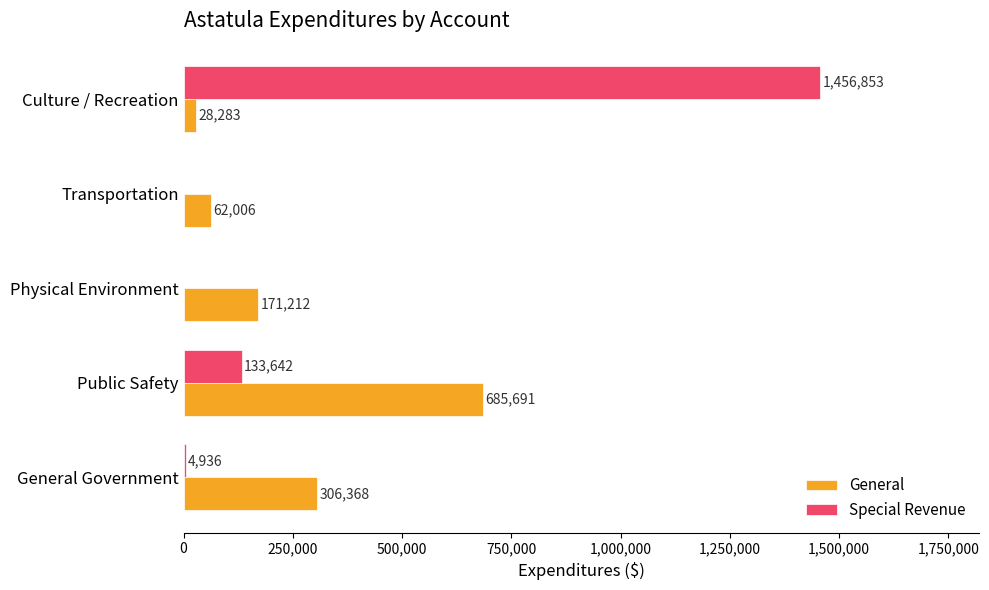

Which series changed the most between General Government and Public Safety?

General